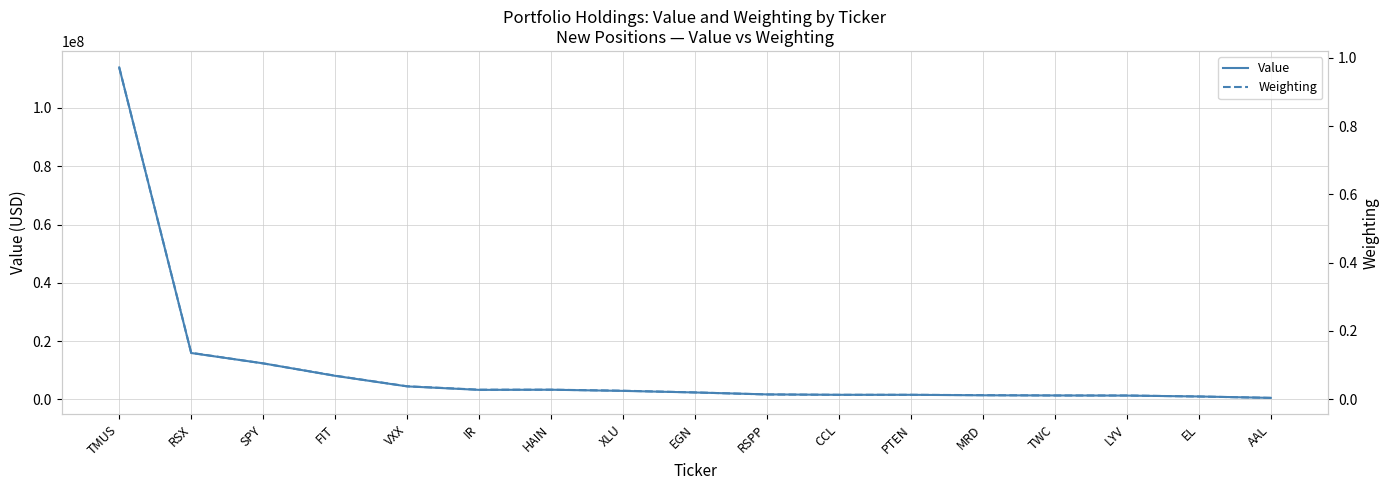

What value does the Value series have at AAL?

505000